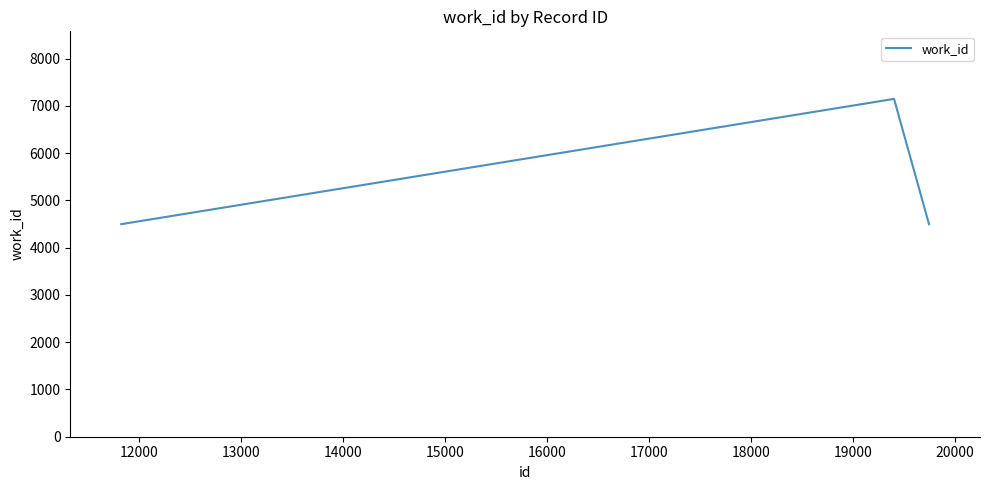

Is this an area chart (filled region under the line)?

No